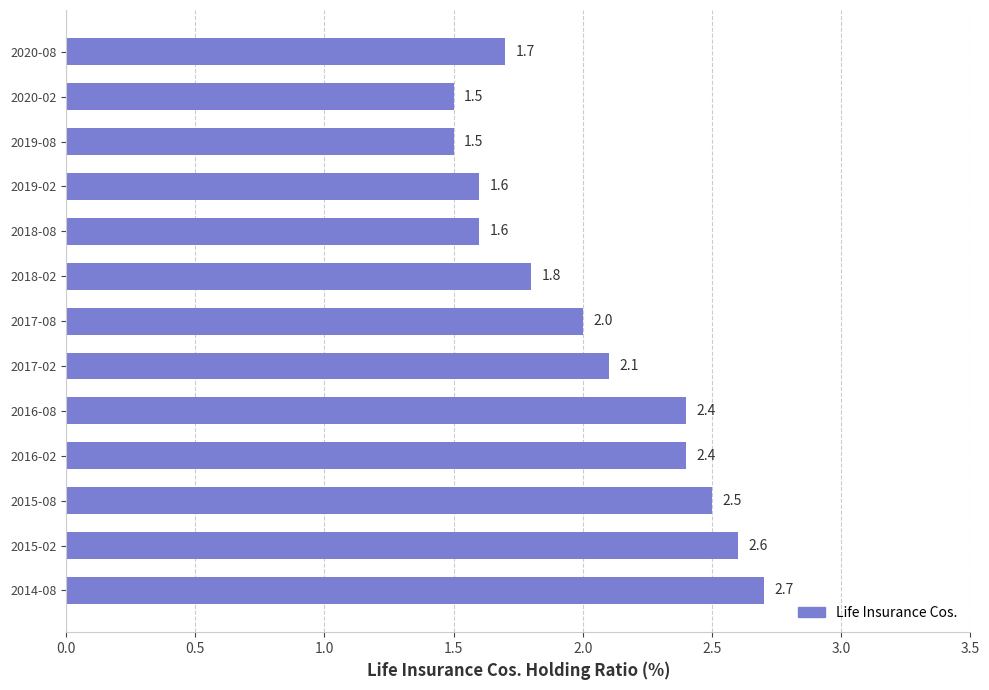

The value at 2018-02 is 1.8. True or false?

True